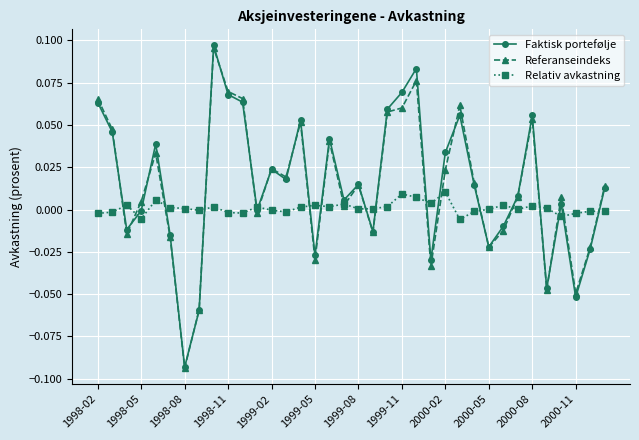

How many distinct data groups are displayed?

3